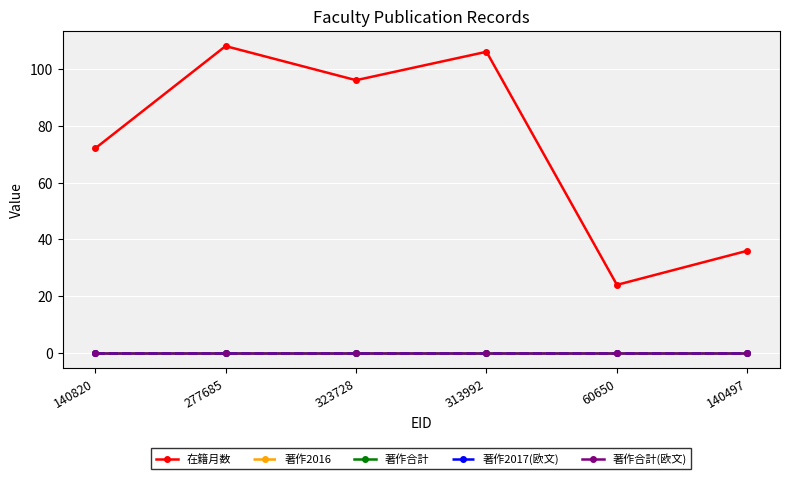

Is this an area chart (filled region under the line)?

No